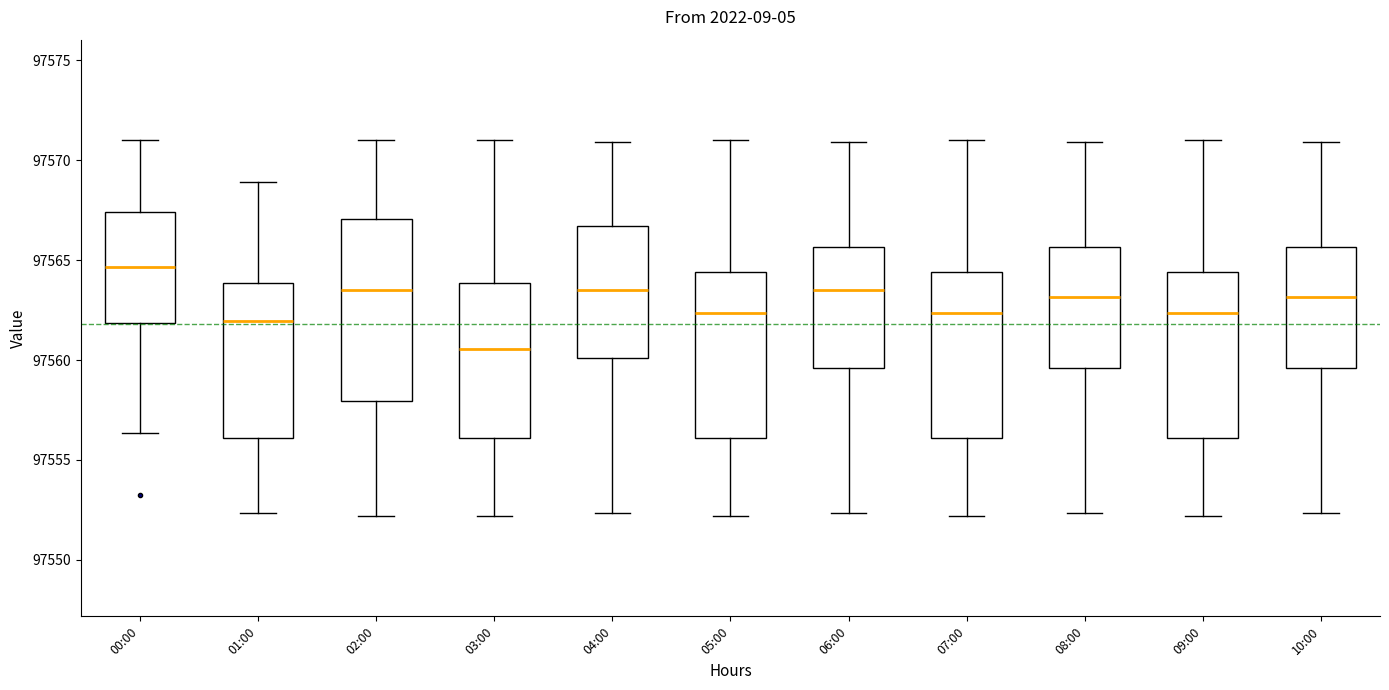

Reading left to right, read every box against the y-axis: the position of its median line, the range the box covers, and the ends of its whiskers. The values are not printed on the chart, so give them approximately, as read against the axis.

00:00: median 97564.5, box 97562.0 to 97567.5, whiskers 97556.5 to 97571.0
01:00: median 97562.0, box 97556.0 to 97564.0, whiskers 97552.5 to 97569.0
02:00: median 97563.5, box 97558.0 to 97567.0, whiskers 97552.0 to 97571.0
03:00: median 97560.5, box 97556.0 to 97564.0, whiskers 97552.0 to 97571.0
04:00: median 97563.5, box 97560.0 to 97566.5, whiskers 97552.5 to 97571.0
05:00: median 97562.5, box 97556.0 to 97564.5, whiskers 97552.0 to 97571.0
06:00: median 97563.5, box 97559.5 to 97565.5, whiskers 97552.5 to 97571.0
07:00: median 97562.5, box 97556.0 to 97564.5, whiskers 97552.0 to 97571.0
08:00: median 97563.0, box 97559.5 to 97565.5, whiskers 97552.5 to 97571.0
09:00: median 97562.5, box 97556.0 to 97564.5, whiskers 97552.0 to 97571.0
10:00: median 97563.0, box 97559.5 to 97565.5, whiskers 97552.5 to 97571.0